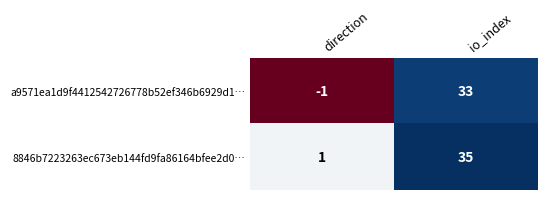

Which label corresponds to the largest value in the chart?

io_index